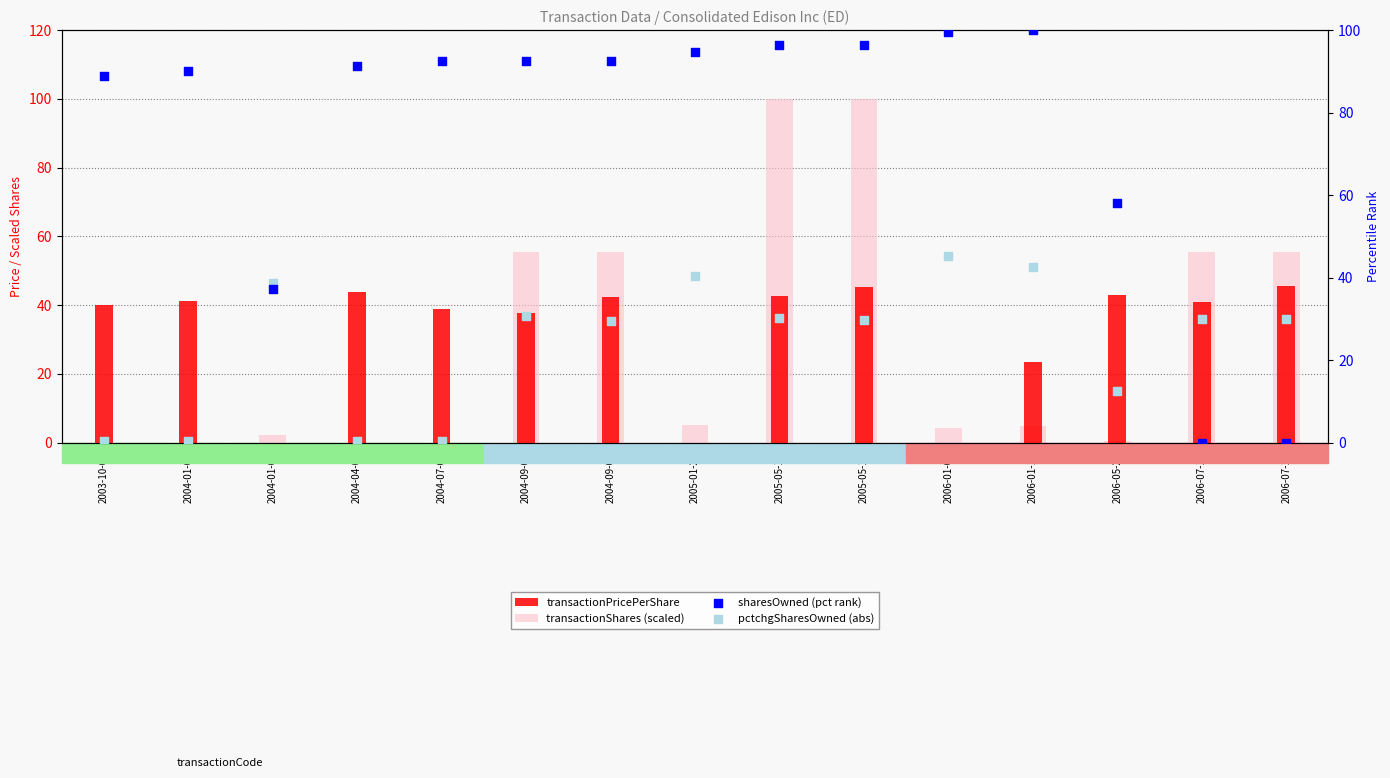

At how many categories does at least one series exceed 64?

11